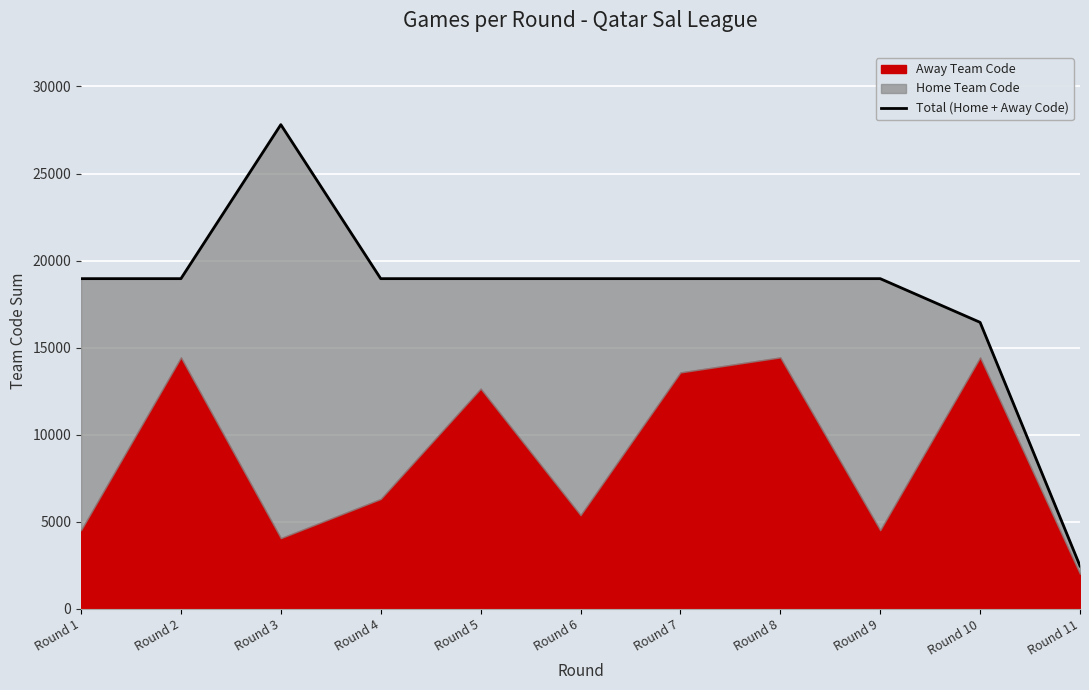

What is the greatest value displayed?

27807